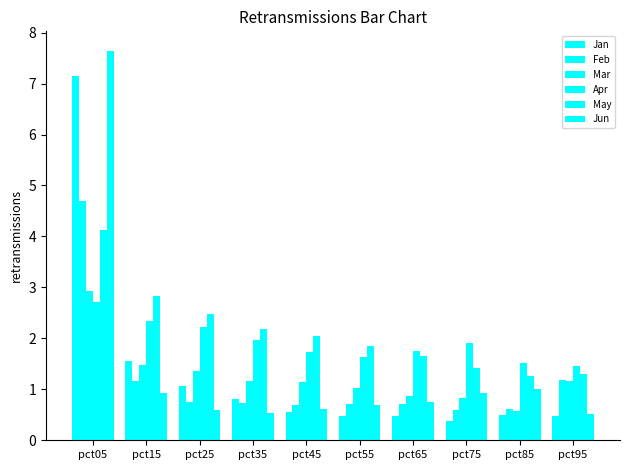

What is the sum of all Apr values?

19.2